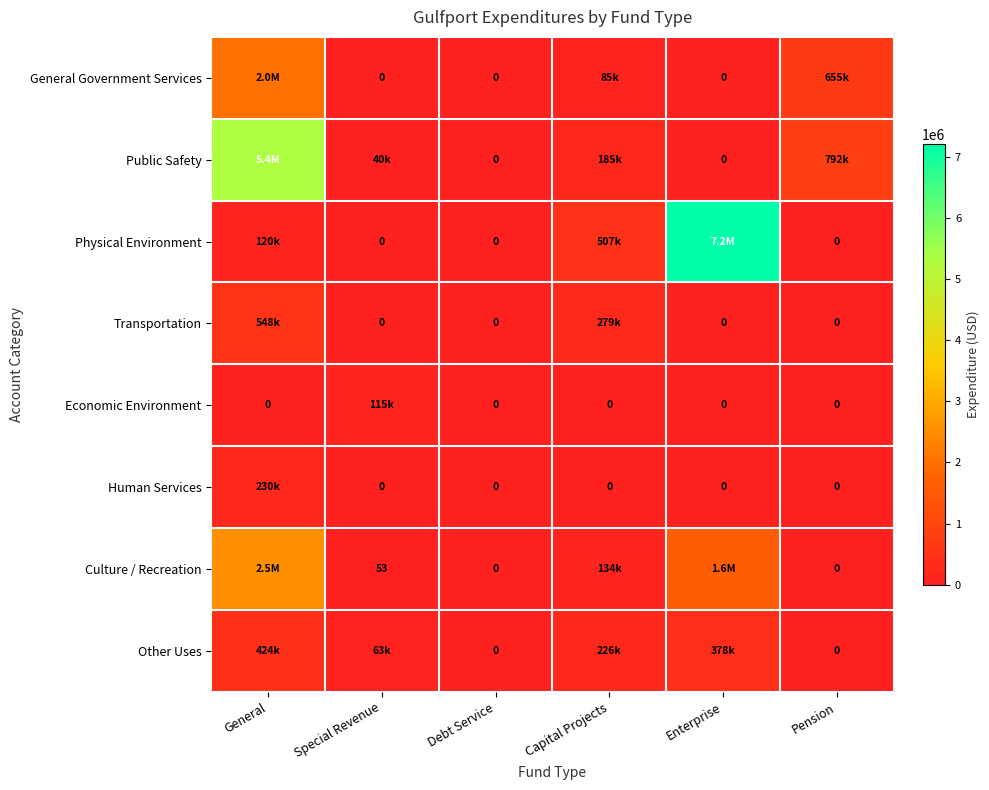

What is the difference between the second highest and minimum values in the Transportation series?

278657